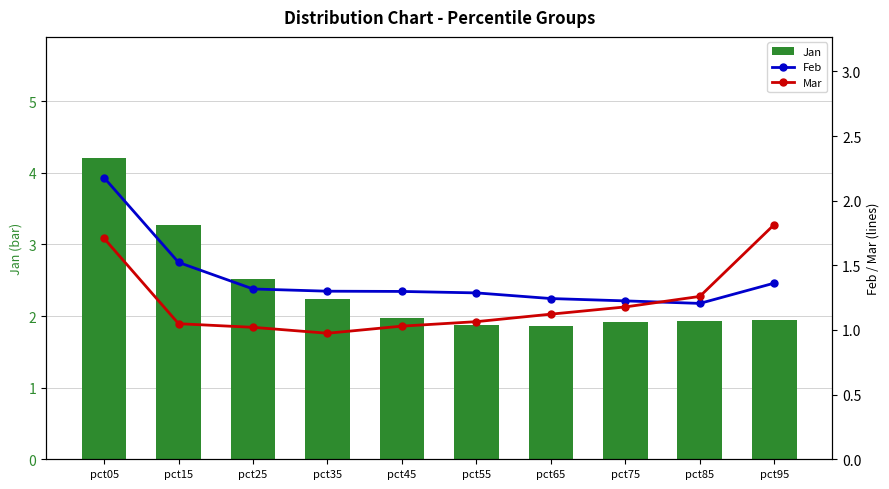

Count the Feb values in the range 1 to 2.

9